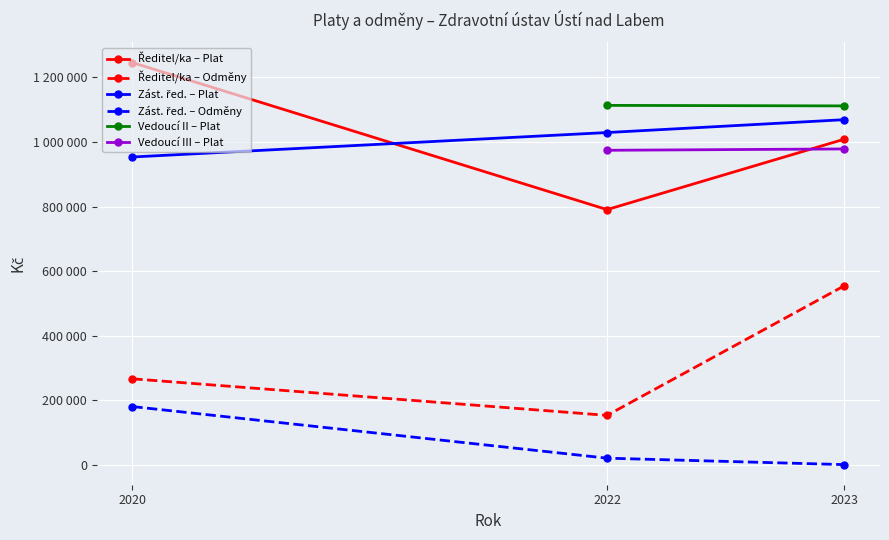

What is the sum of the Ředitel/ka Odmeny values at 2022 and 2023?

707190